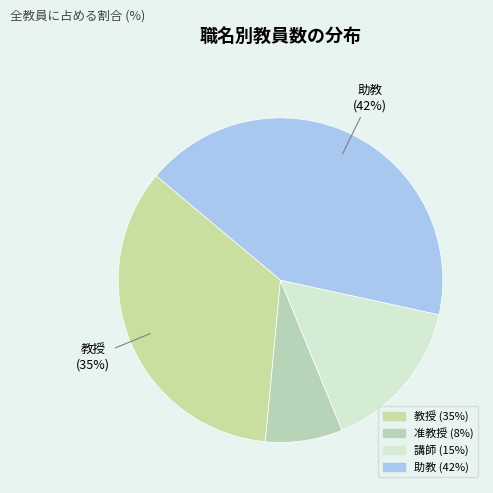

Between 講師 and 助教, which is larger?

助教